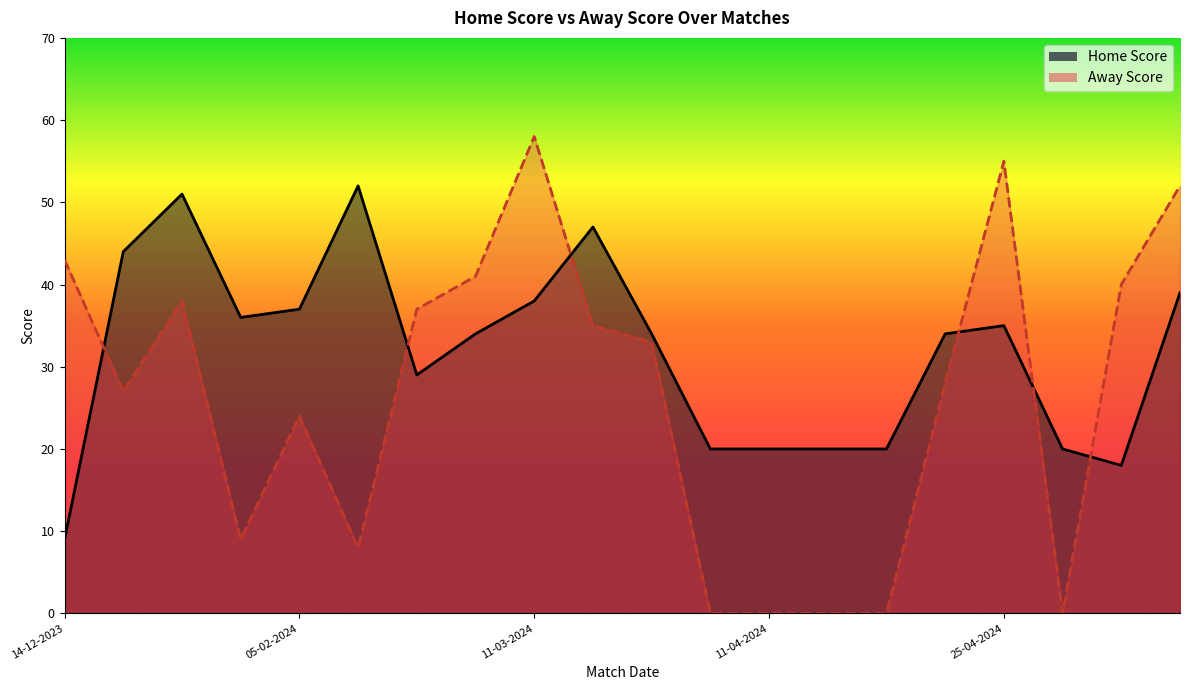

What is the difference between the maximum and second lowest values in the Home Score series?

34